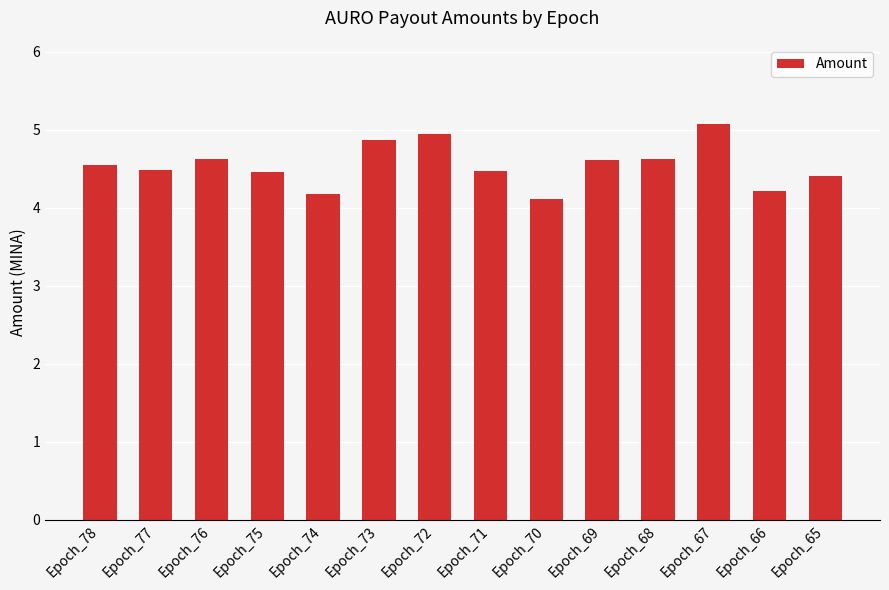

True or false: the data shows 5.7 at Epoch_70.

False